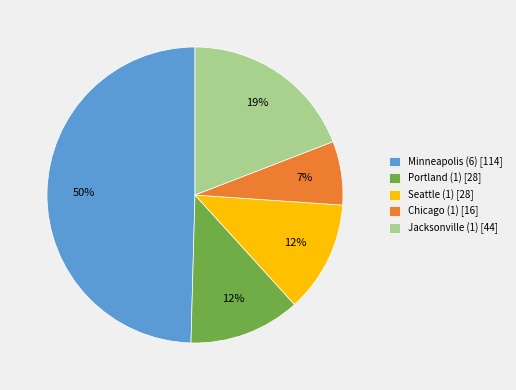

To the nearest percent, what portion does Seattle (1) represent?

12%